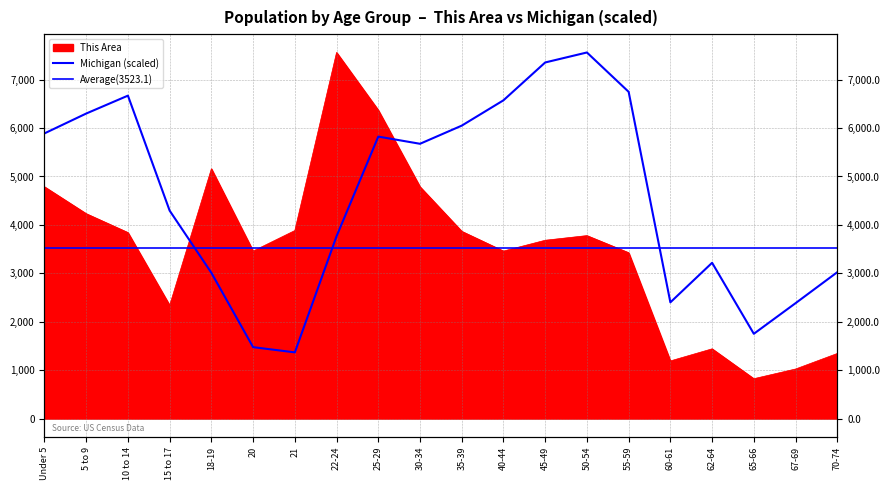

Does the chart have visible grid lines?

Yes